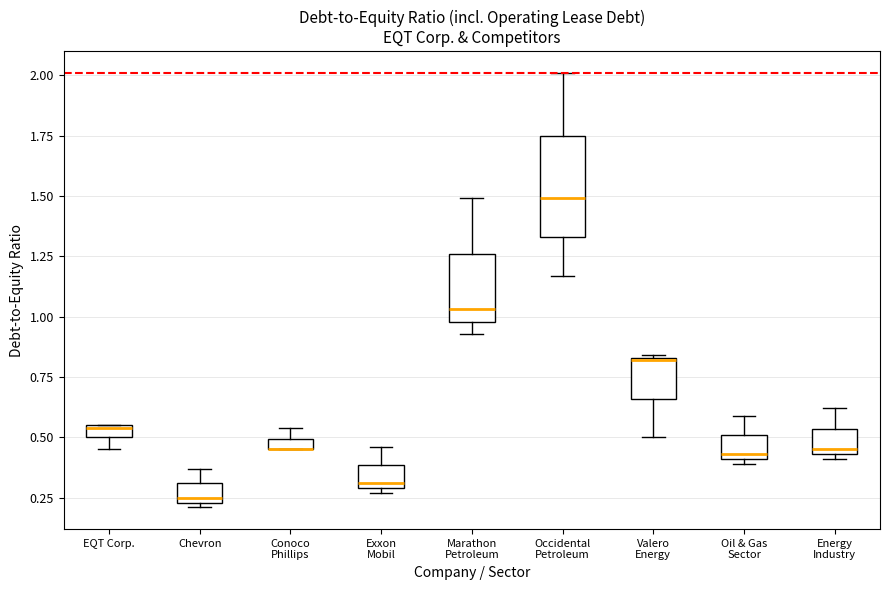

Where does the lower whisker of the box for Valero Energy end on the y-axis? The values are not printed on the chart, so give them approximately, as read against the axis.

0.50